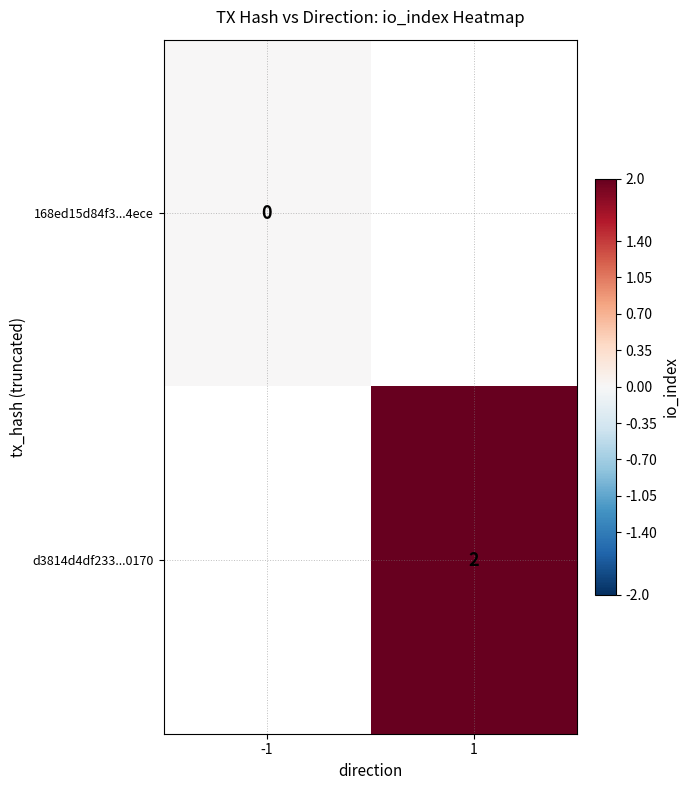

List the series in order of their peak value, lowest first.

168ed15d84f3...4ece, d3814d4df233...0170